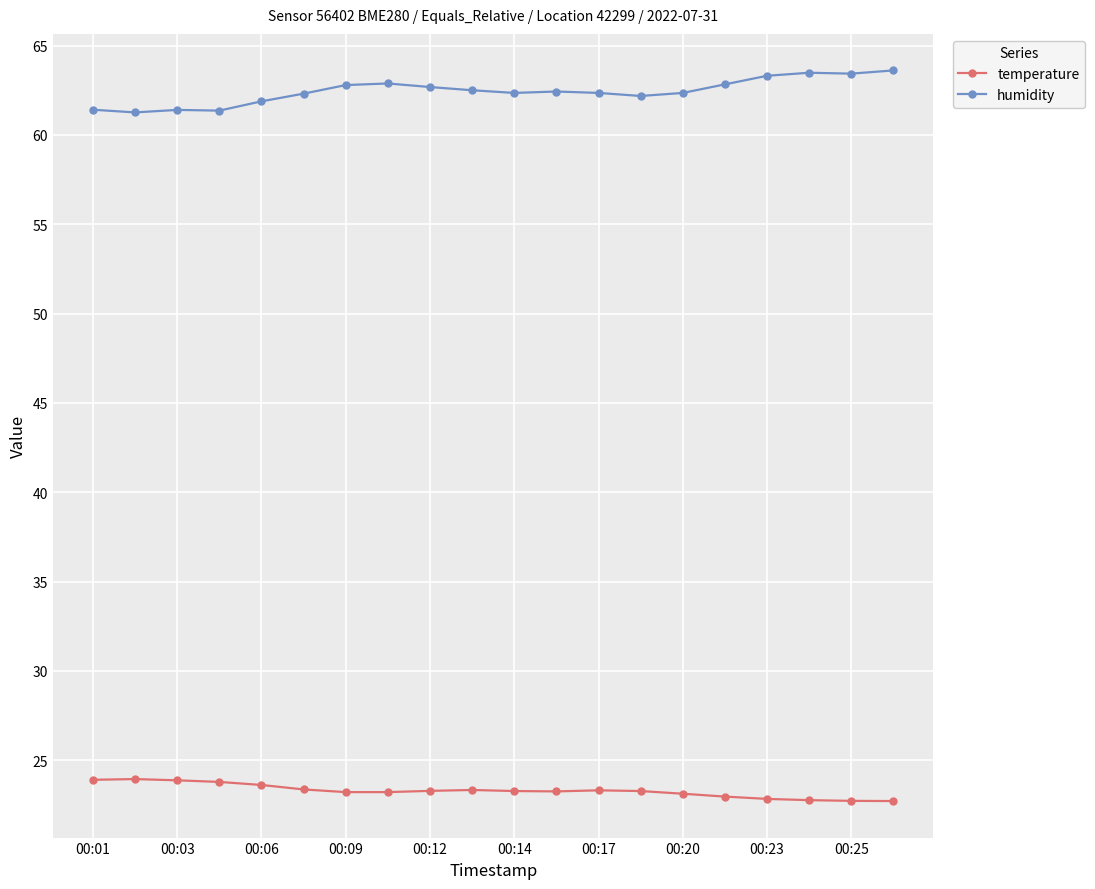

What is the value of the temperature point at the 17th from the left?

22.8